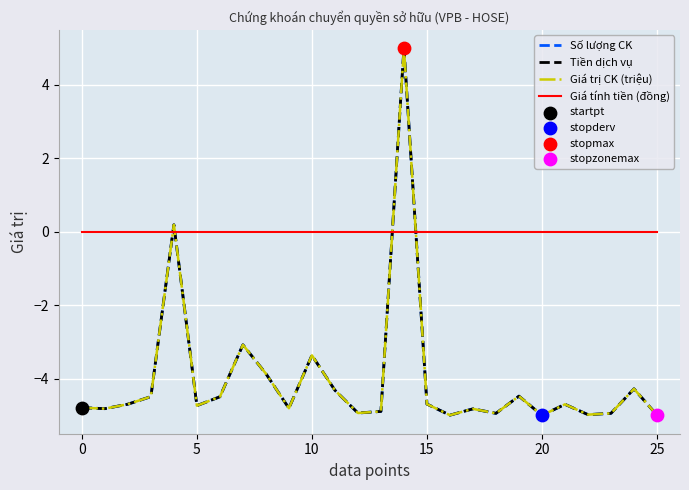

At how many categories does at least one series exceed 2?

1